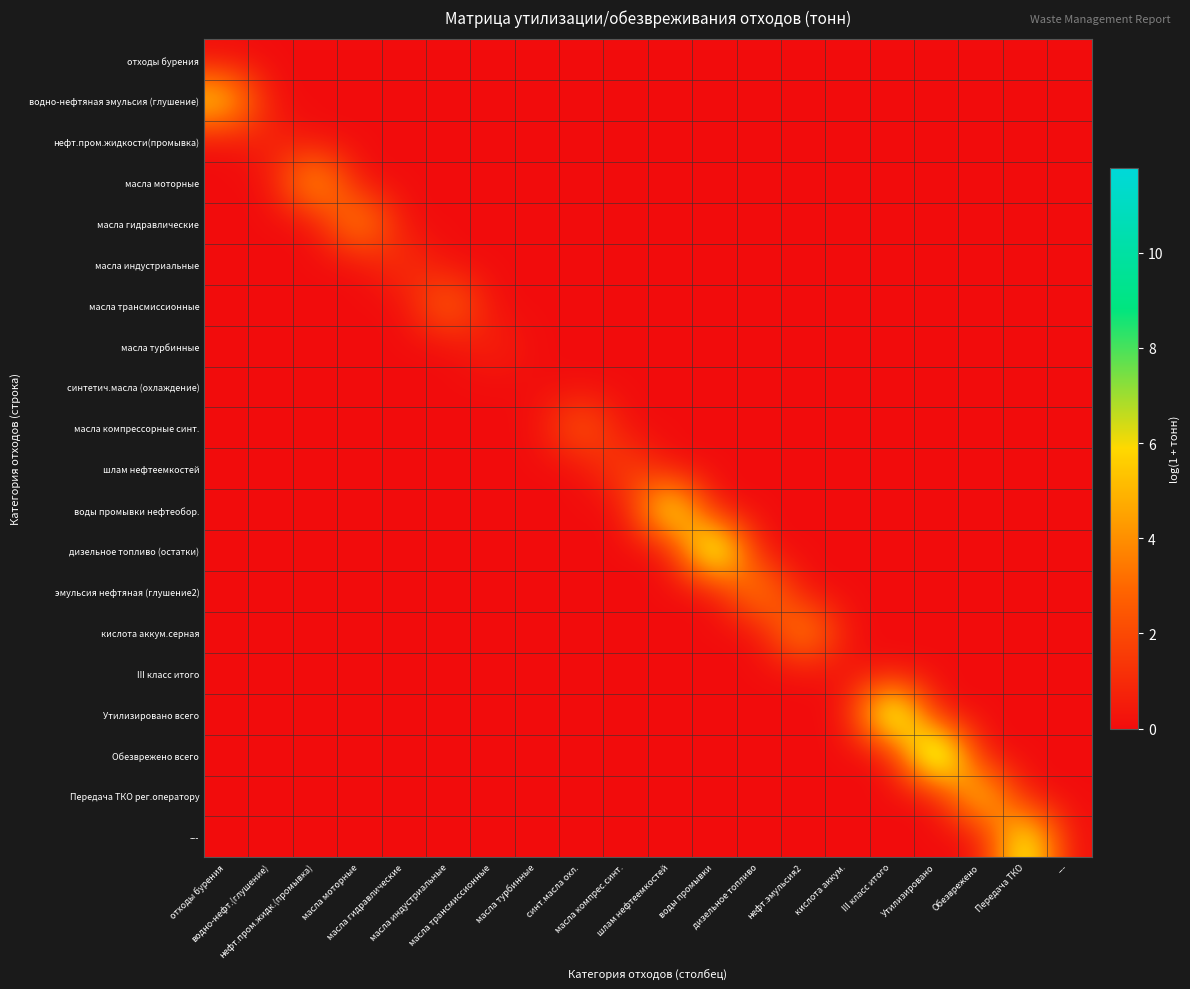

Rank the series at воды промывки from lowest to highest value.

отходы бурения, водно-нефтяная эмульсия (глушение), нефт.пром.жидкости(промывка), масла моторные, масла гидравлические, масла индустриальные, масла трансмиссионные, масла турбинные, синтетич.масла (охлаждение), масла компрессорные синт., шлам нефтеемкостей, воды промывки нефтеобор., эмульсия нефтяная (глушение2), кислота аккум.серная, III класс итого, Утилизировано всего, Обезврежено всего, Передача ТКО рег.оператору, ---, дизельное топливо (остатки)